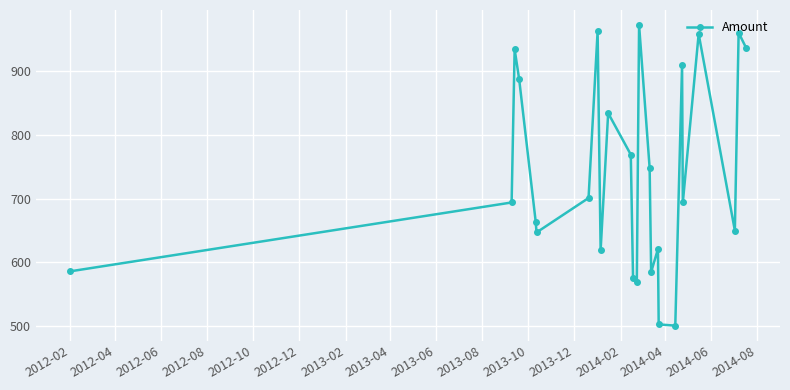

What is the smallest value displayed?

501